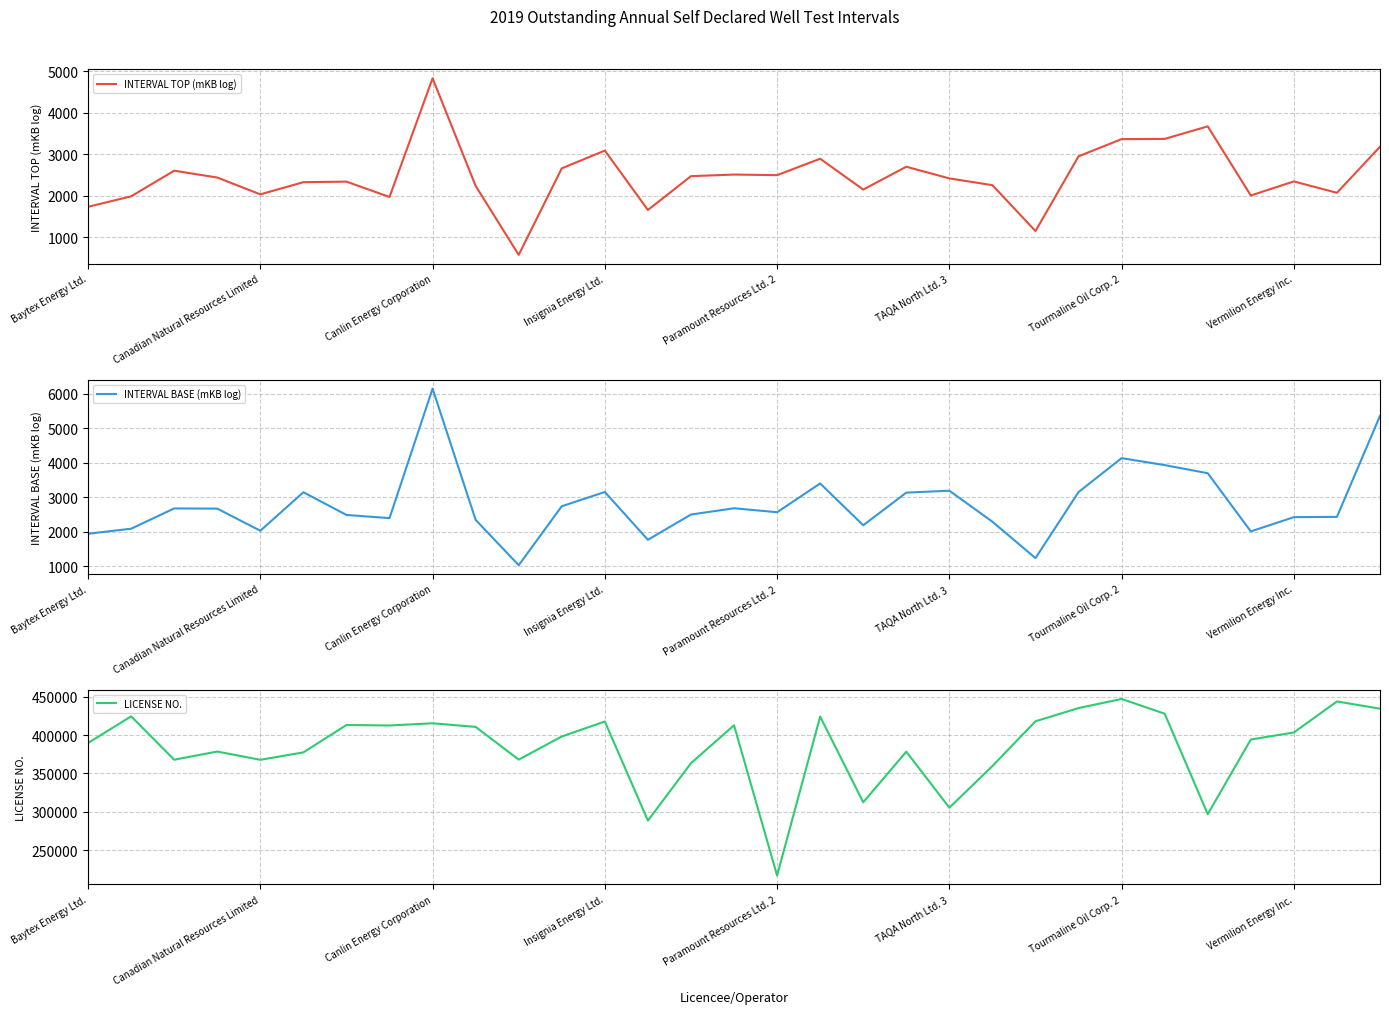

What value does the INTERVAL BASE (mKB log) series have at TAQA North Ltd. 3?

3194.0